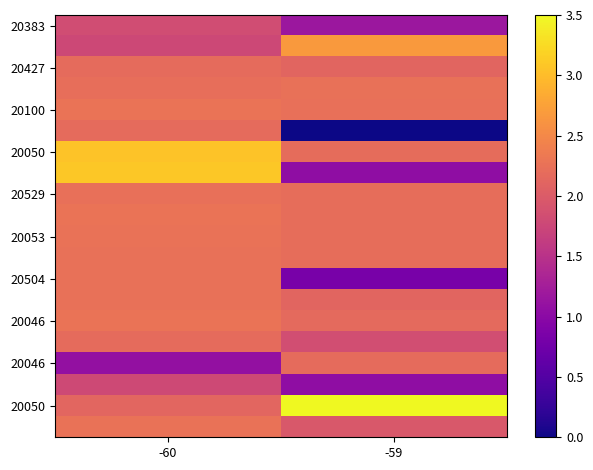

Which category has the lowest value across all series?

-59